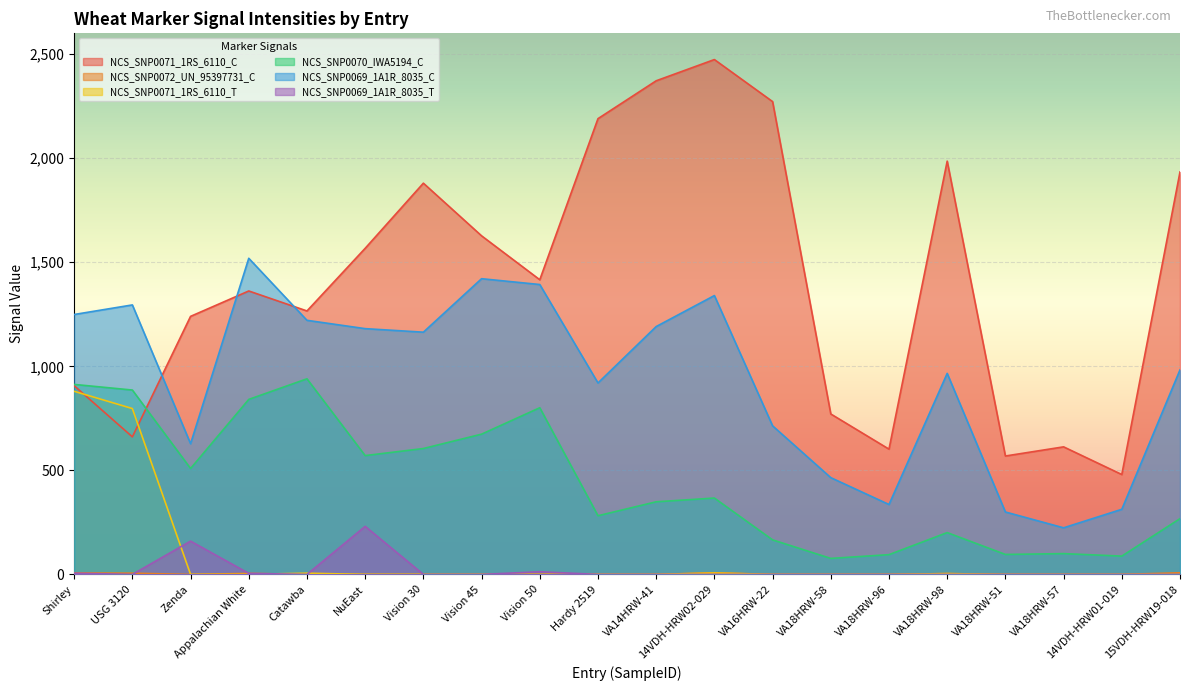

Reading left to right, transcribe all the data shown in this chart.

NCS_SNP0071_1RS_6110_C: 907	661	1240	1362	1266	1567	1880	1627	1416	2190	2372	2474	2272	771	602	1986	569	613	480	1934
NCS_SNP0072_UN_95397731_C: 7	6	0	5	0	0	0	0	0	0	0	8	0	0	0	4	0	0	0	8
NCS_SNP0071_1RS_6110_T: 880	797	0	0	6	0	0	0	0	0	0	7	0	0	0	4	0	0	0	0
NCS_SNP0070_IWA5194_C: 913	886	509	841	940	571	605	674	801	282	349	367	166	77	95	201	96	100	88	268
NCS_SNP0069_1A1R_8035_C: 1249	1295	628	1519	1221	1181	1164	1421	1393	920	1191	1340	714	465	336	966	300	224	313	983
NCS_SNP0069_1A1R_8035_T: 6	0	160	5	0	231	0	0	13	0	0	0	0	0	0	0	0	0	0	0